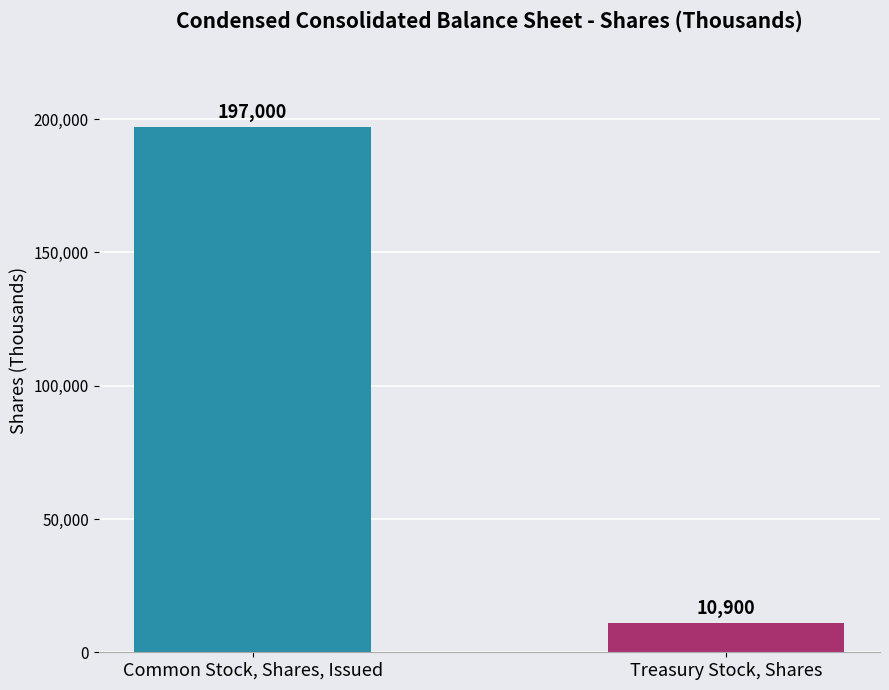

Reading left to right, extract all data points from this chart.

Common Stock, Shares, Issued=197000	Treasury Stock, Shares=10900